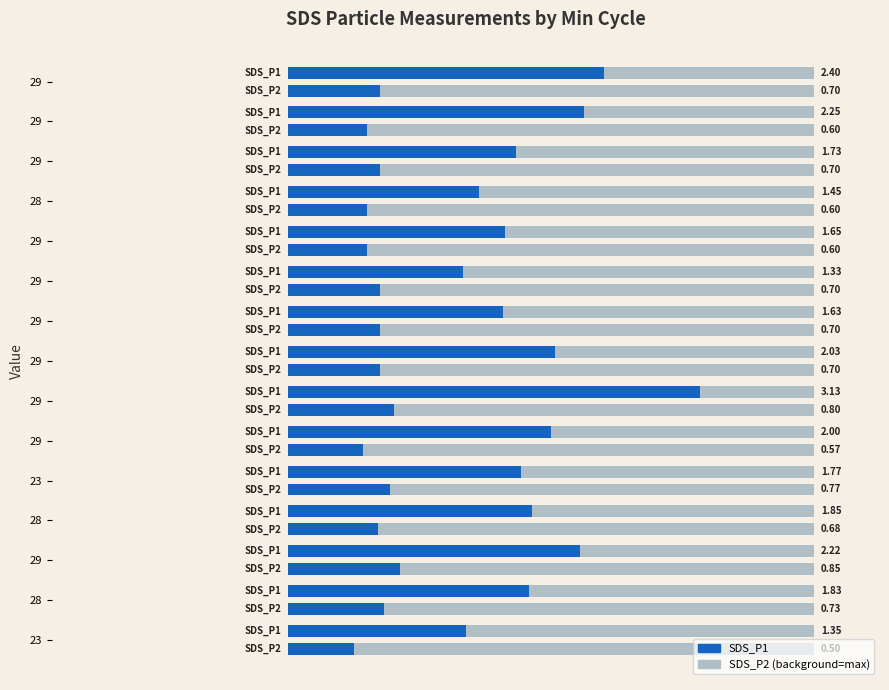

What is the difference between the maximum and minimum values in the SDS_P2 series?

0.3